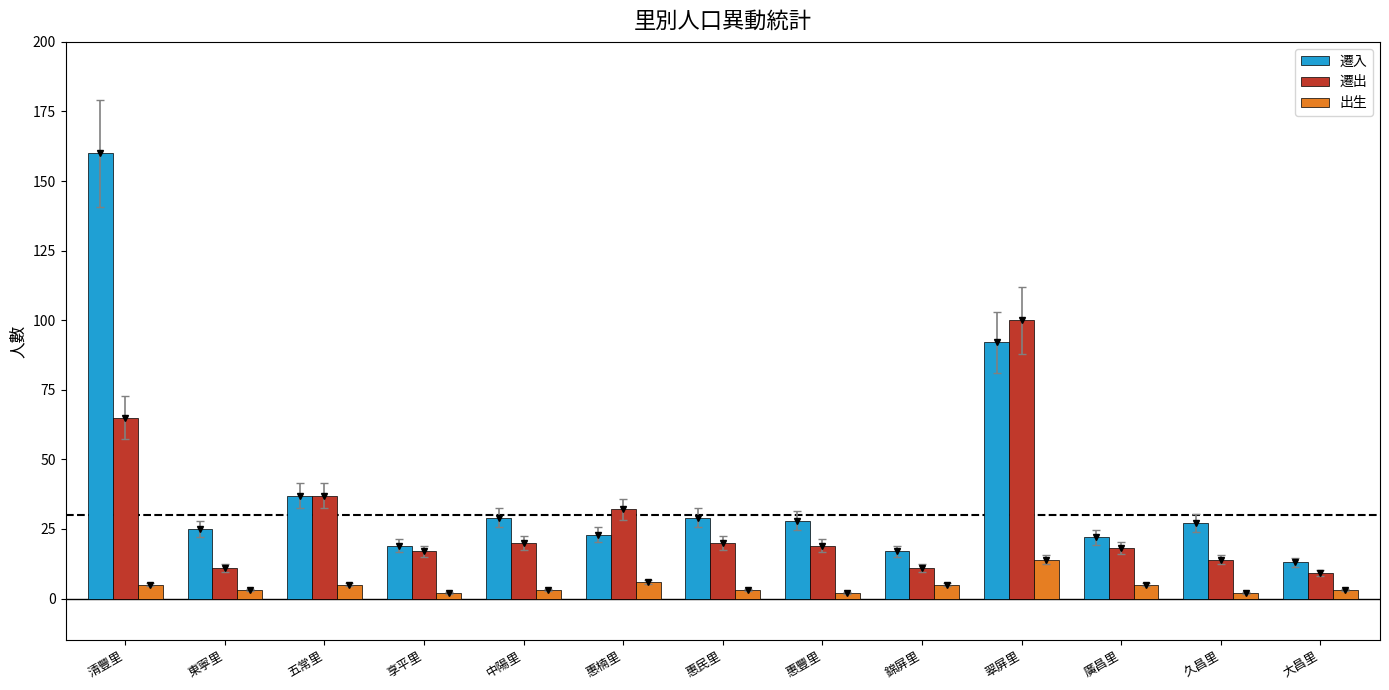

The 遷出 series shows 16 at 錦屏里. True or false?

False